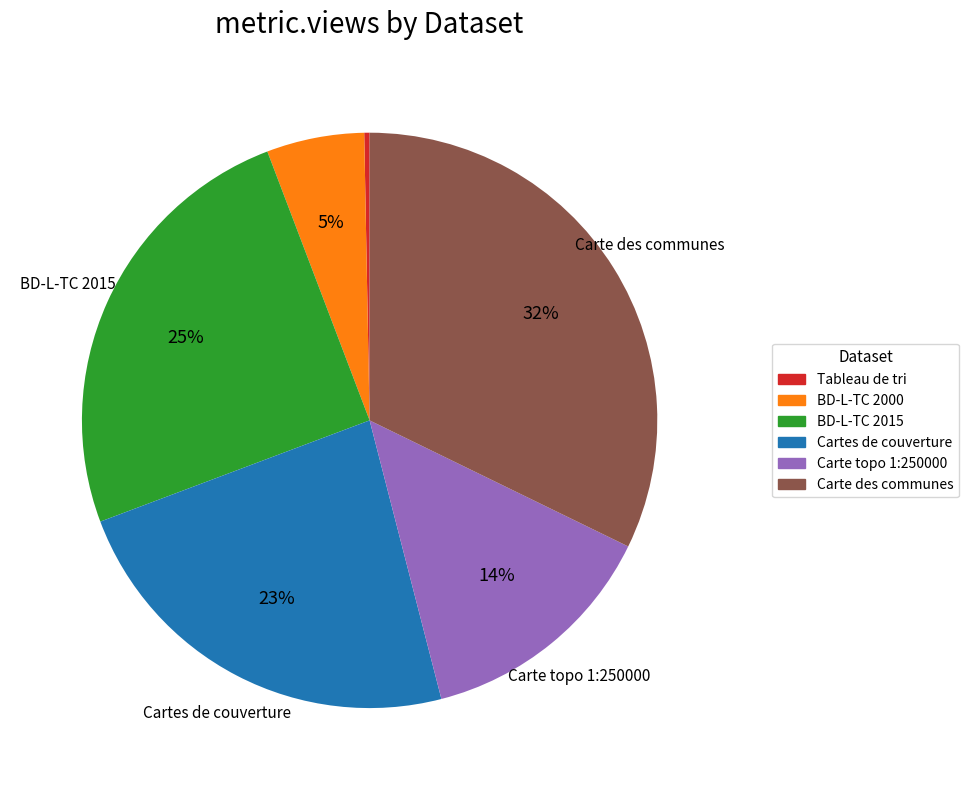

To the nearest percent, what portion does BD-L-TC 2000 represent?

5%